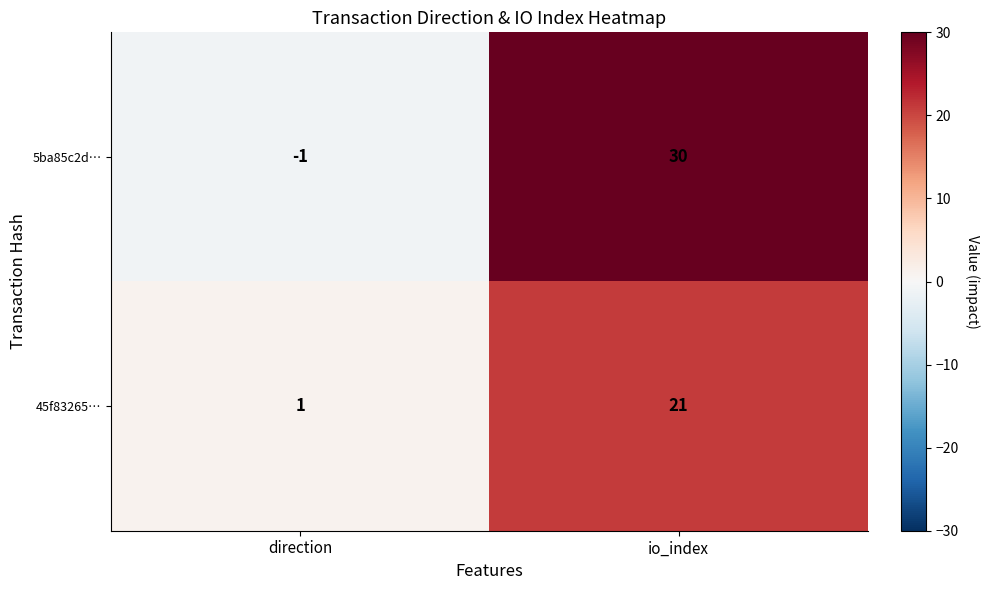

What is the minimum value shown in the chart?

-1